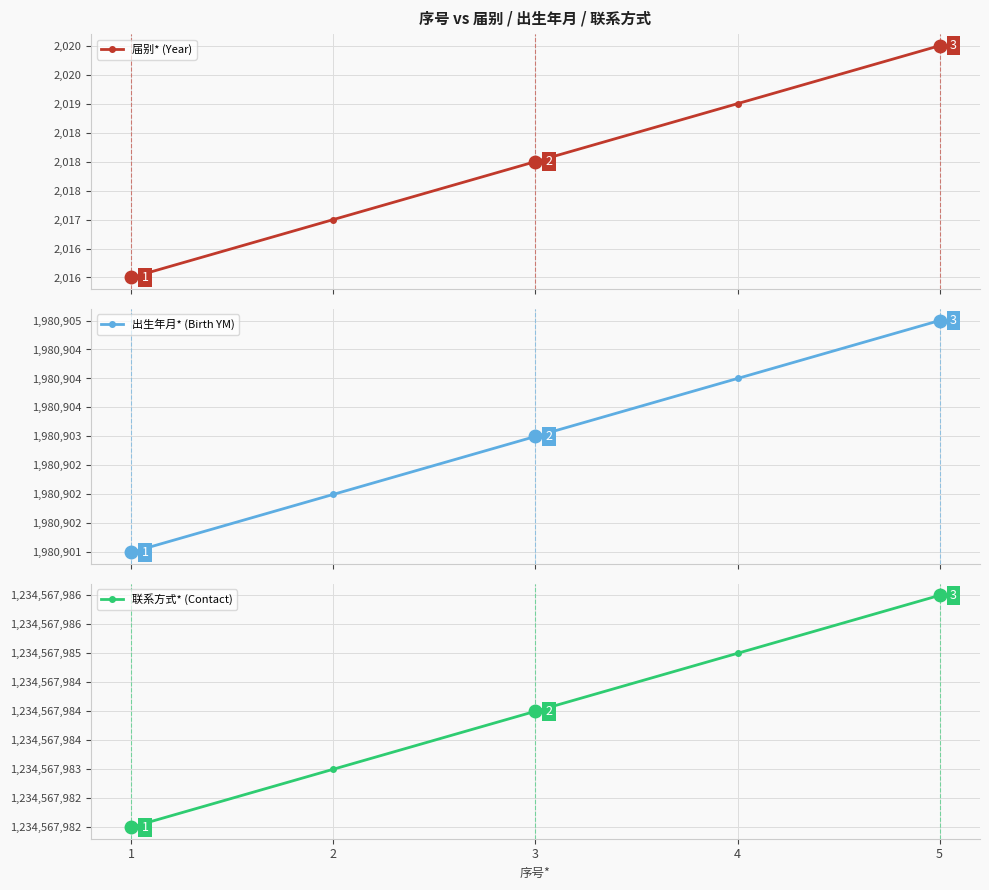

True or false: 出生年月* (Birth YM) has a value of 744434 at 5.

False